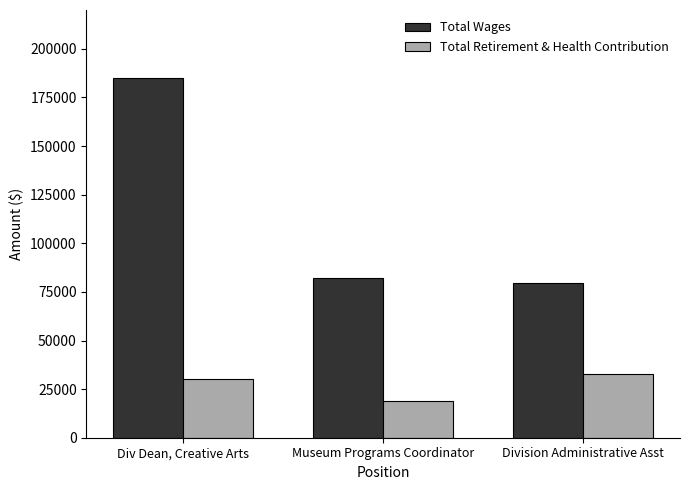

What is the spread (max minus min) of values at Museum Programs Coordinator?

63391